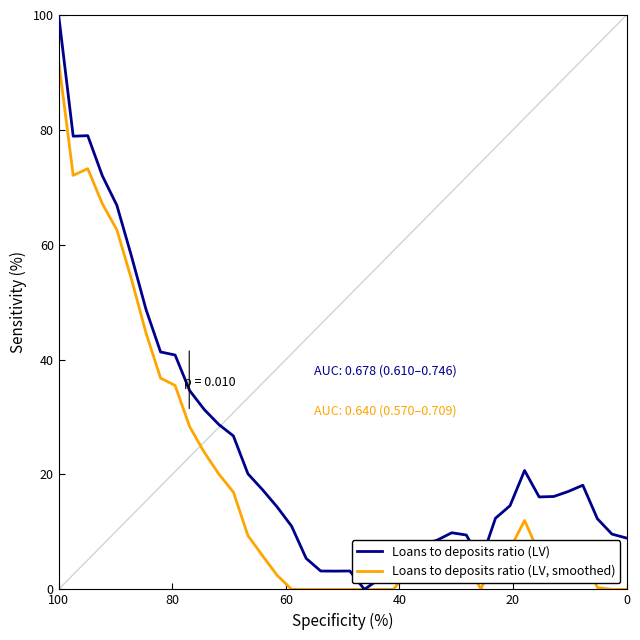

Where does the Loans to deposits ratio (LV, smoothed) series first go above 5?

100